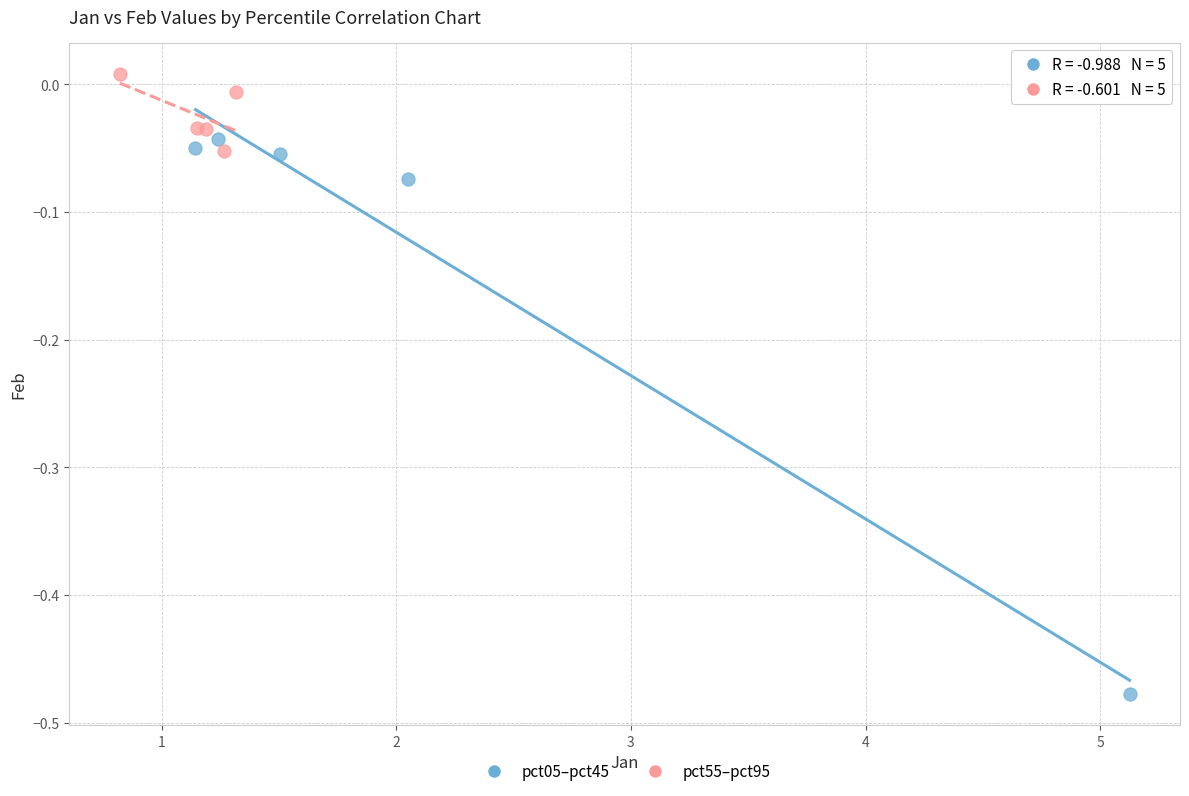

Which series has the largest Y range (max minus min)?

pct05–pct45